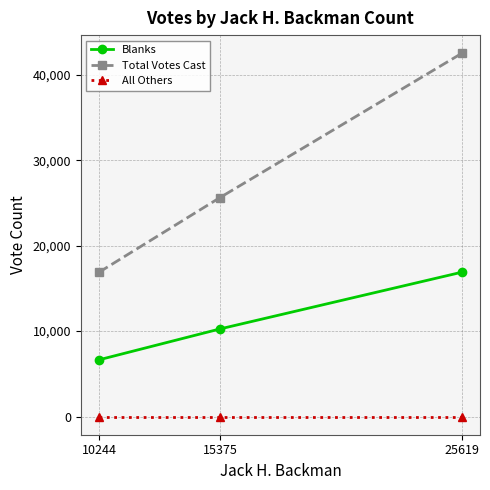

The Blanks series shows 5789 at 25619. True or false?

False